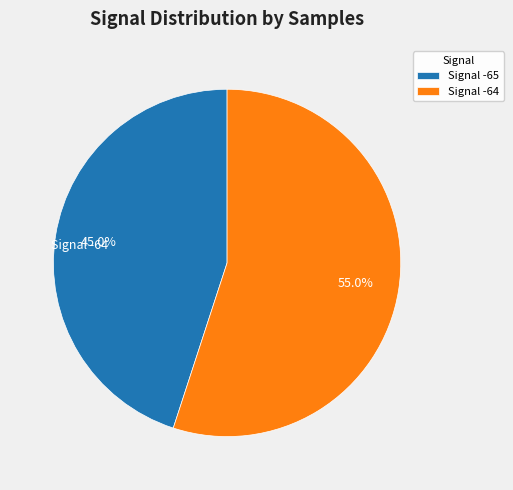

How many segments does this pie chart have?

2